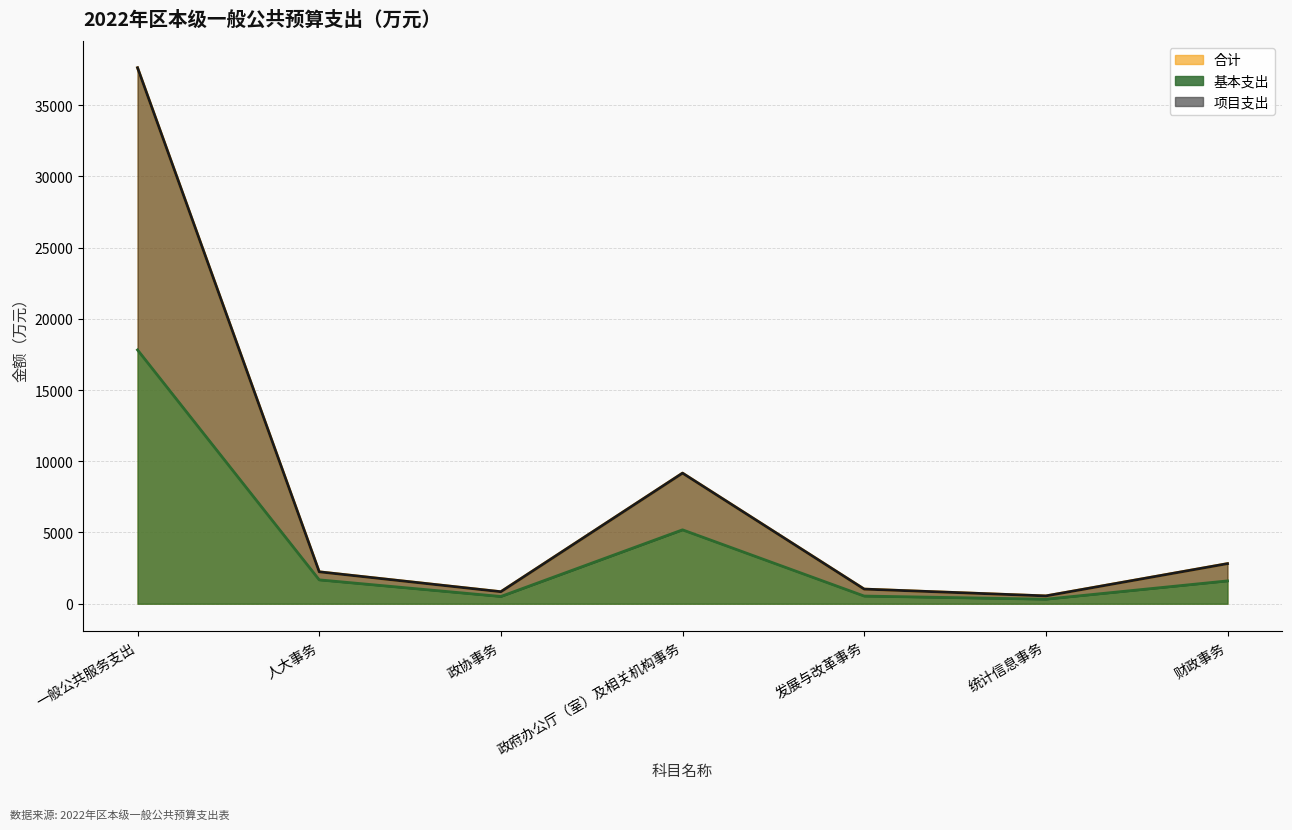

What is the average value of the 基本支出 series?

3949.4